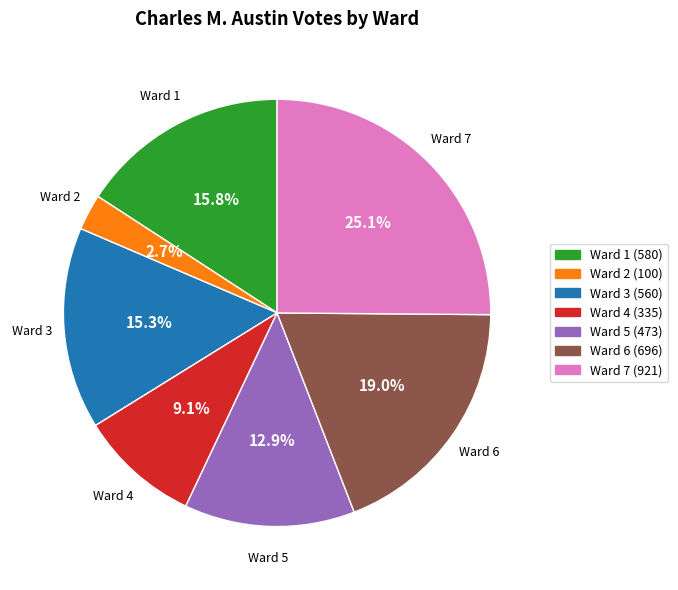

How many segments does this pie chart have?

7